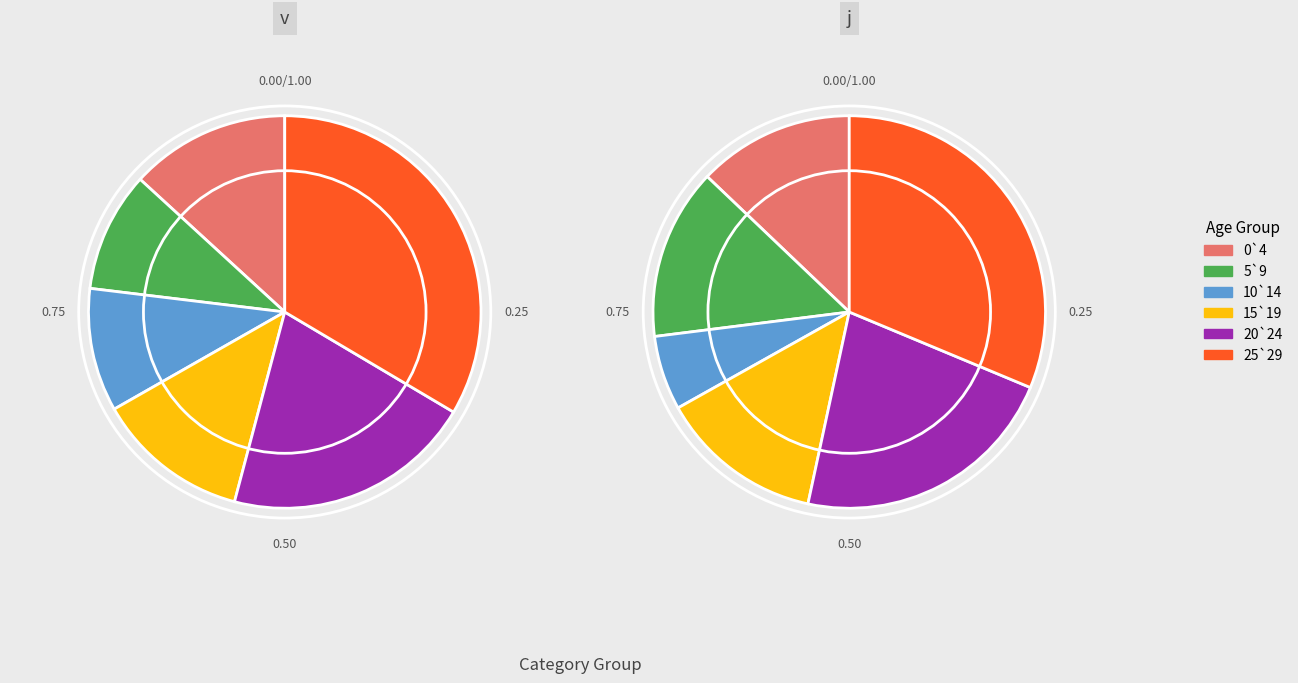

To the nearest percent, what percentage of the pie is 2?

6%